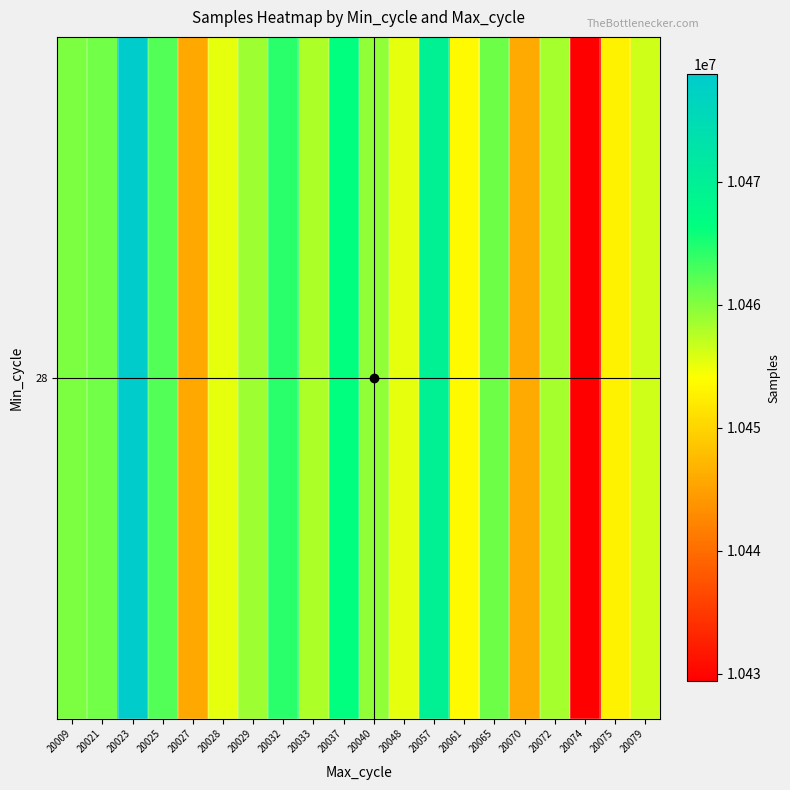

Is it true that the value at 20057 is 14983760?

False